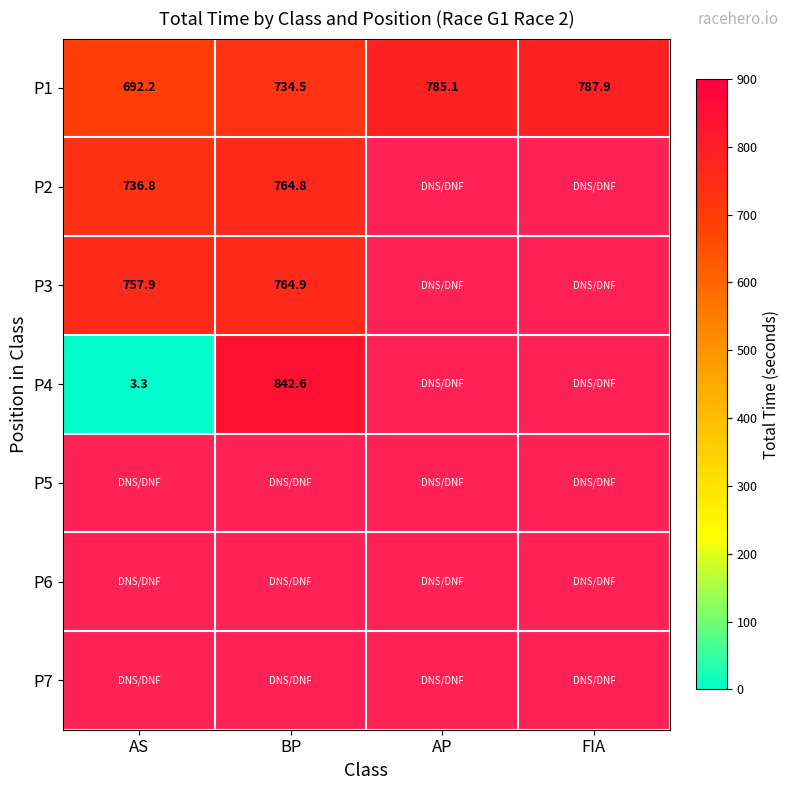

What is the highest value of the P1 series?

787.9